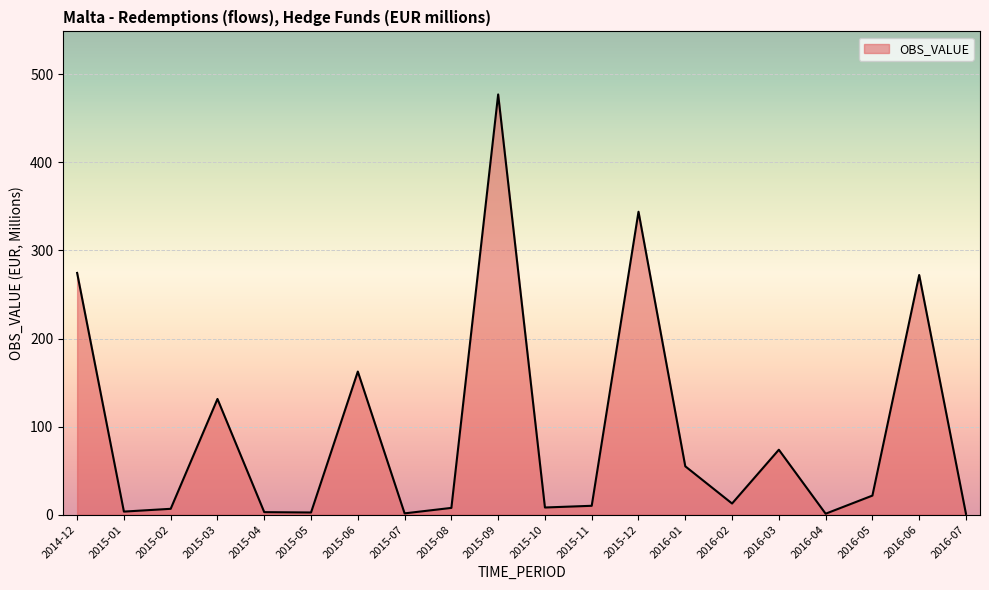

Between 2015-03 and 2015-06, which is larger?

2015-06